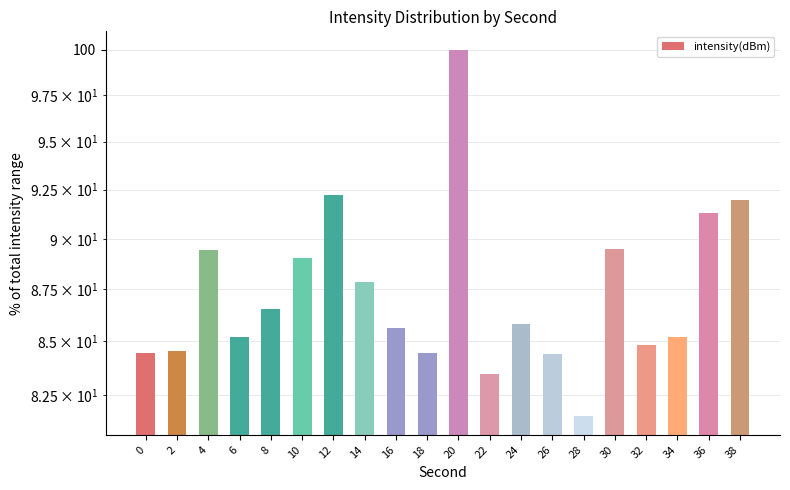

Which has a higher value, 0 or 38?

38